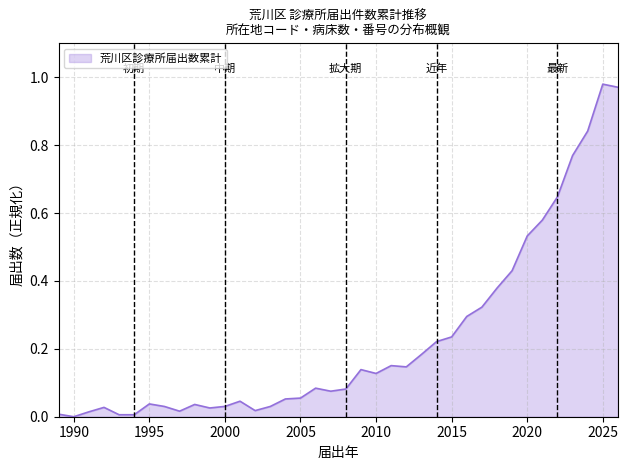

At which category does the chart reach its minimum across all series?

1990